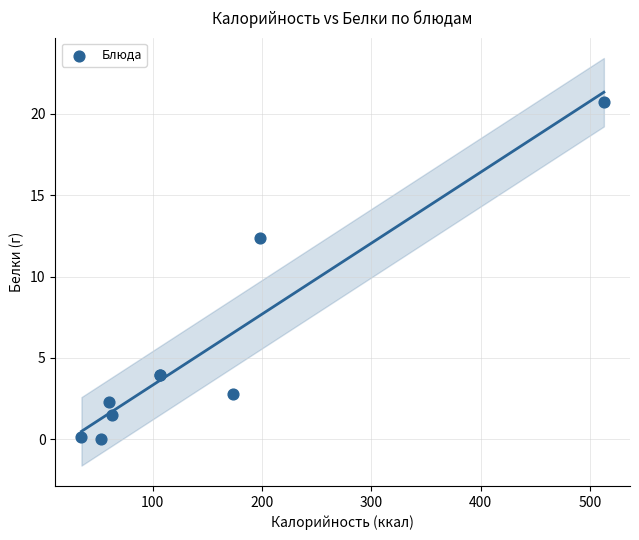

What Y value in the scatter plot is closest to 10?

12.4